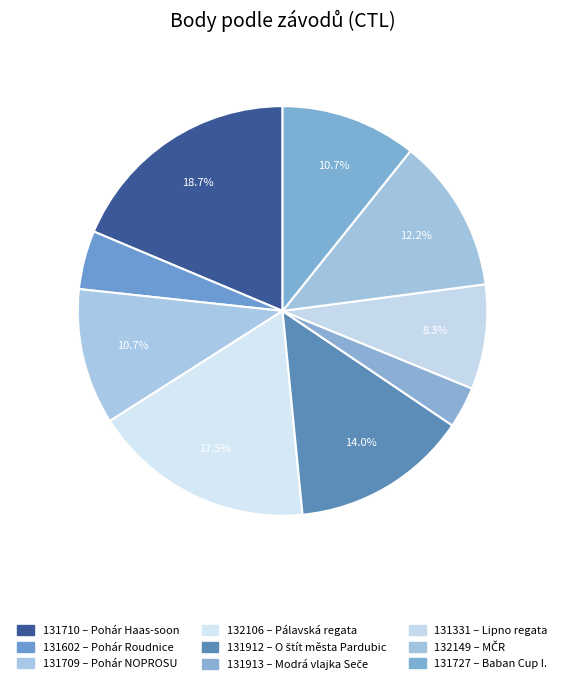

What percentage is the 132149 slice, to the nearest percent?

12%